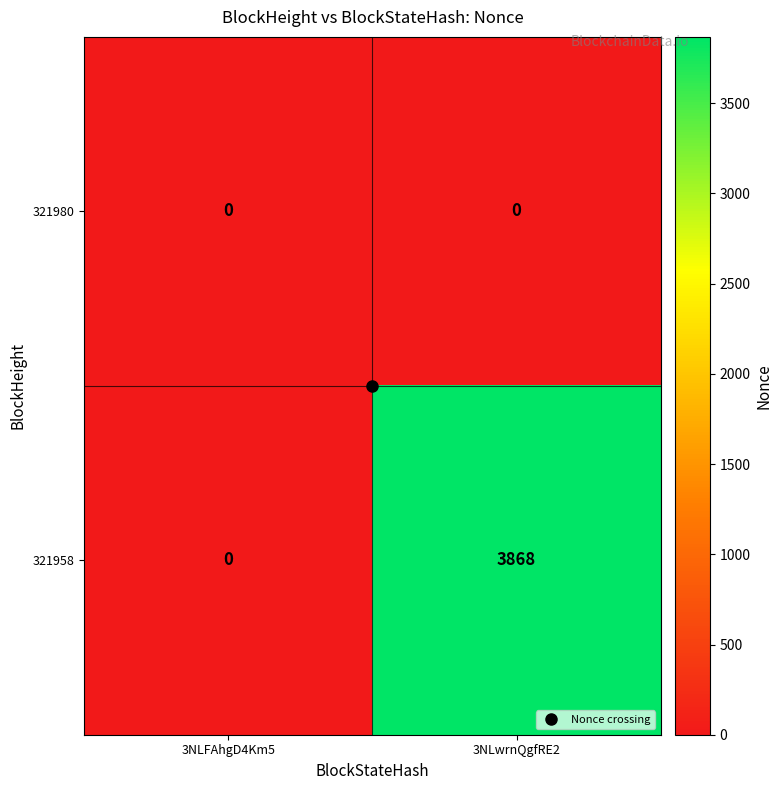

At how many categories does at least one series exceed 3086?

1